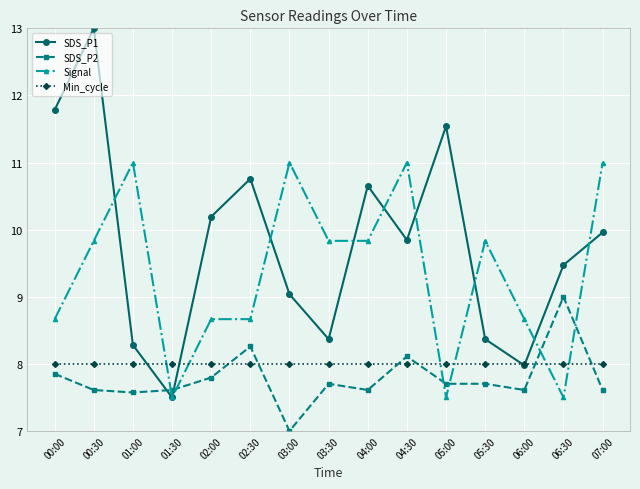

The SDS_P2 series shows 7.6 at 00:30. True or false?

True